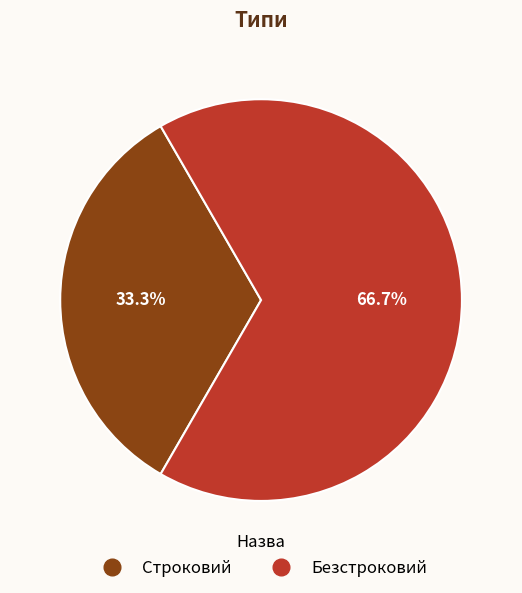

Does Строковий account for over 50% of the chart?

No